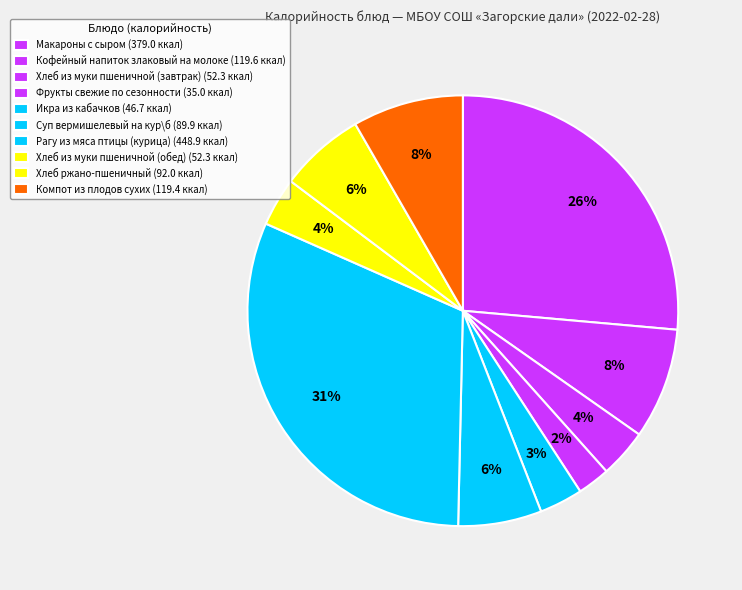

Count the number of slices in the pie.

10